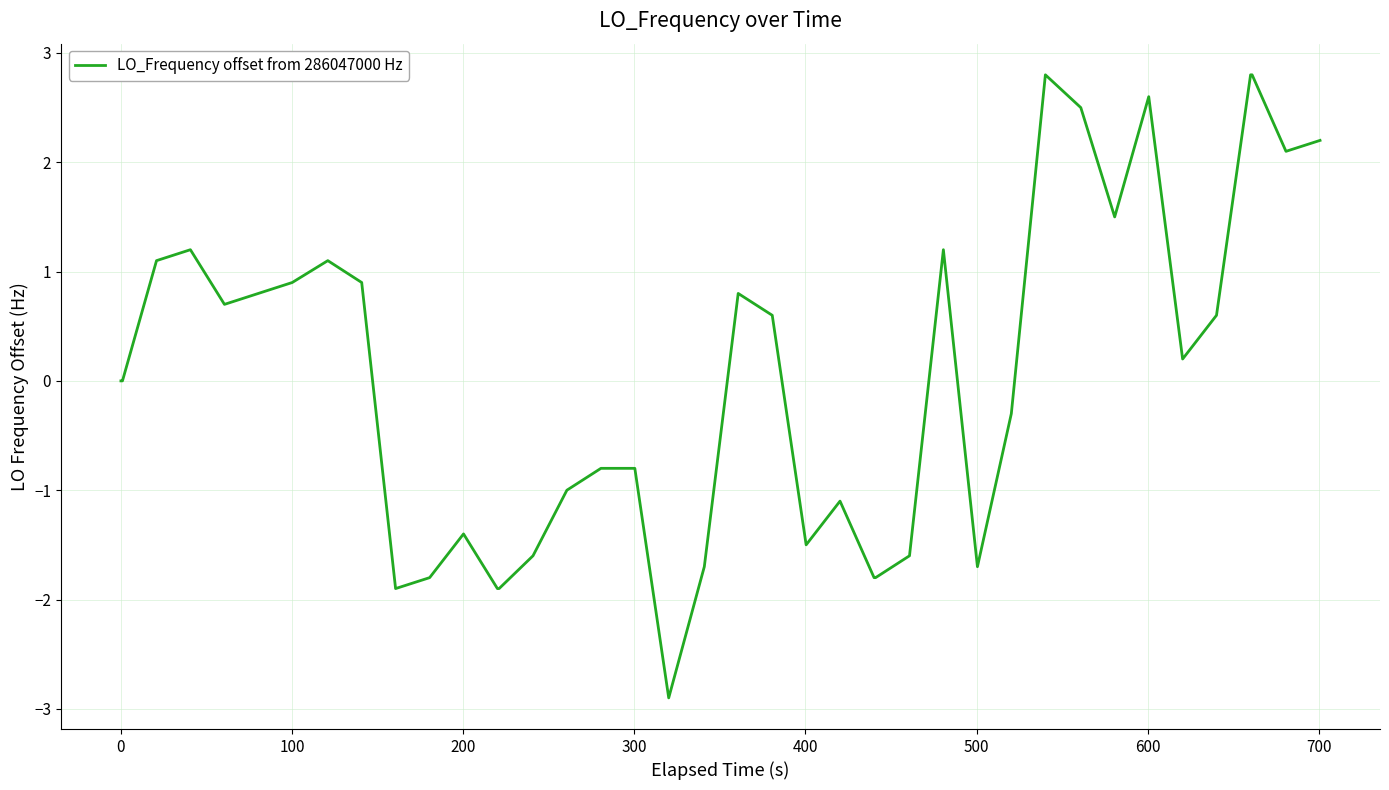

What is the difference between the maximum and minimum values?

5.7